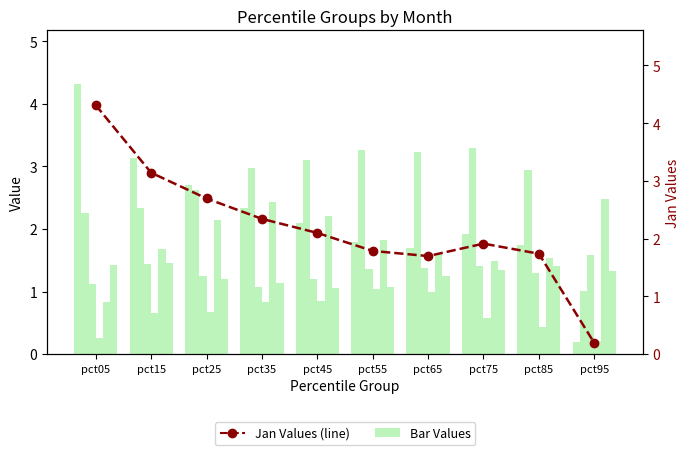

What is the value of the Jan Values bar at the 4th from the left?

2.3